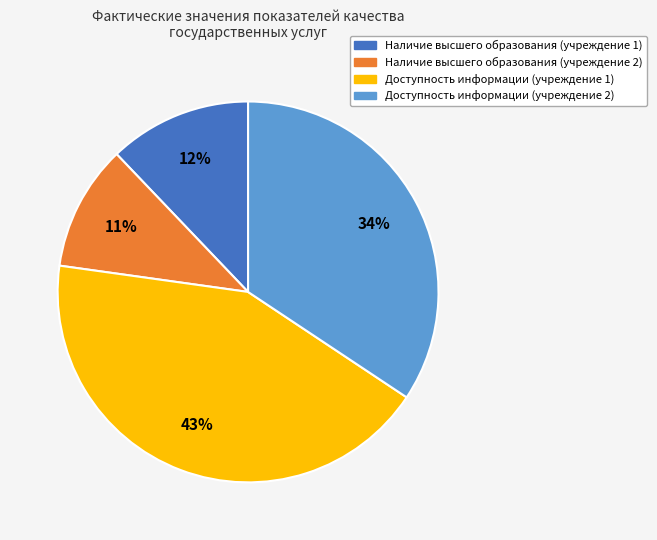

Is there any slice that represents more than half of the pie?

No